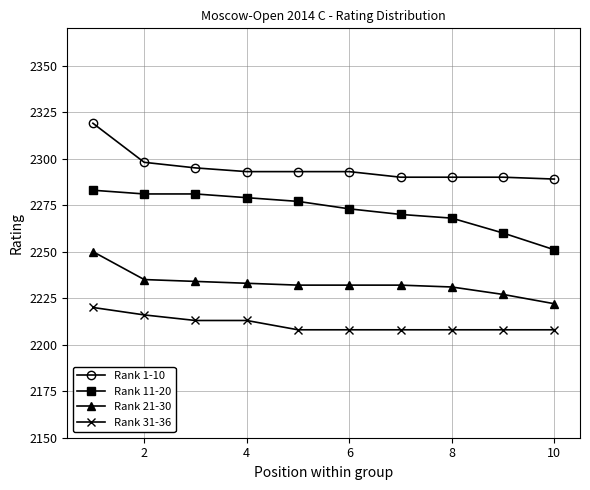

What are all the series names shown in the legend?

Rank 1-10, Rank 11-20, Rank 21-30, Rank 31-36